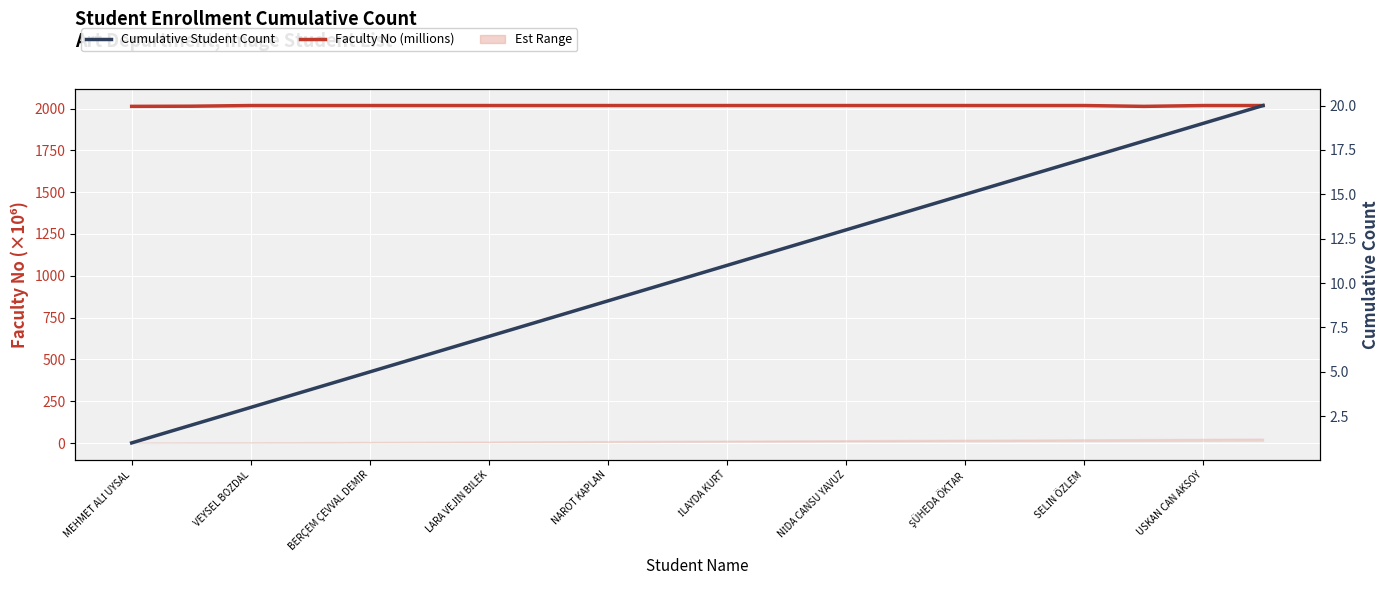

True or false: Cumulative Student Count and Faculty No (millions) intersect in this chart.

False